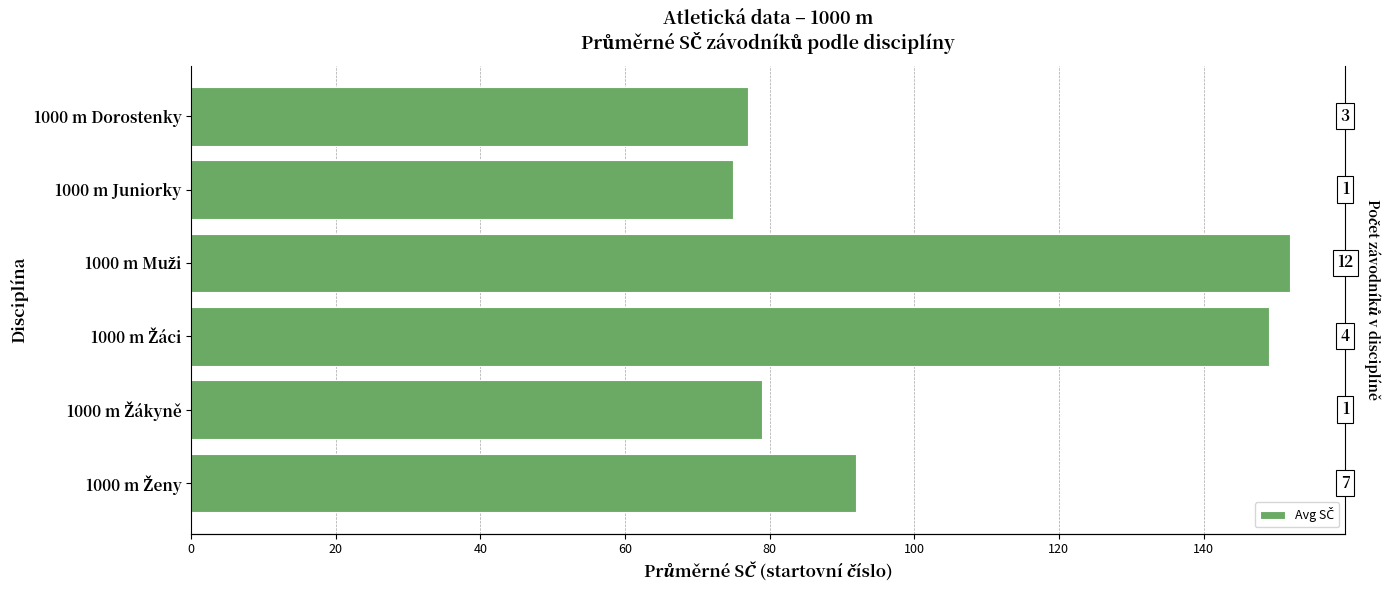

The chart shows a value of 79 at 1000 m Žákyně. True or false?

True